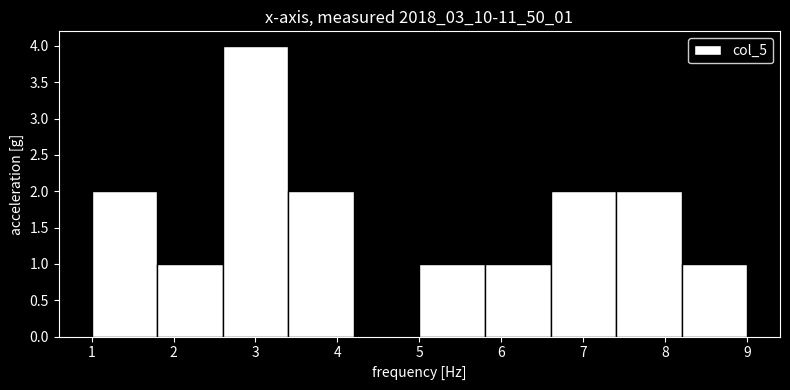

Reading left to right, transcribe this chart: for each bar, give the range it covers on the x-axis and its height. The values are not printed on the chart, so give them approximately, as read against the axis.

1.0 to 1.8: 2
1.8 to 2.6: 1
2.6 to 3.4: 4
3.4 to 4.2: 2
4.2 to 5.0: 0
5.0 to 5.8: 1
5.8 to 6.6: 1
6.6 to 7.4: 2
7.4 to 8.2: 2
8.2 to 9.0: 1